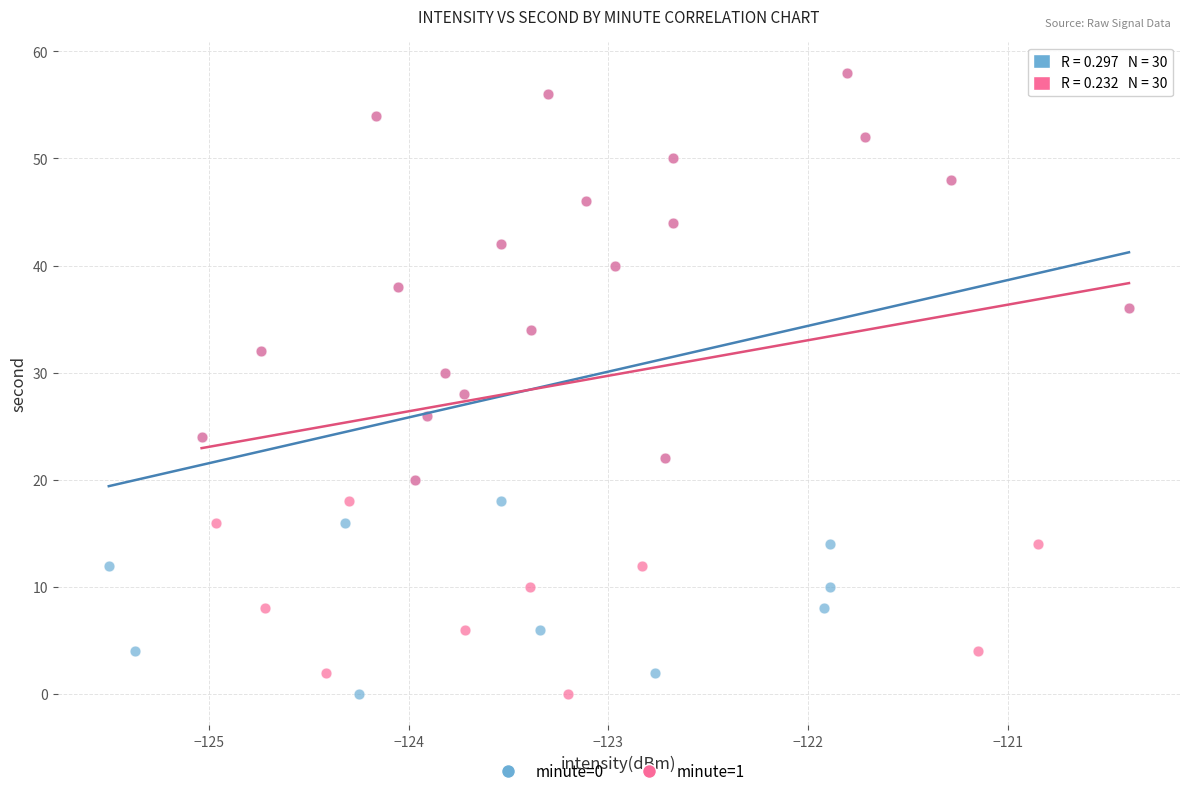

What are all the series names shown in the legend?

minute=0, minute=1